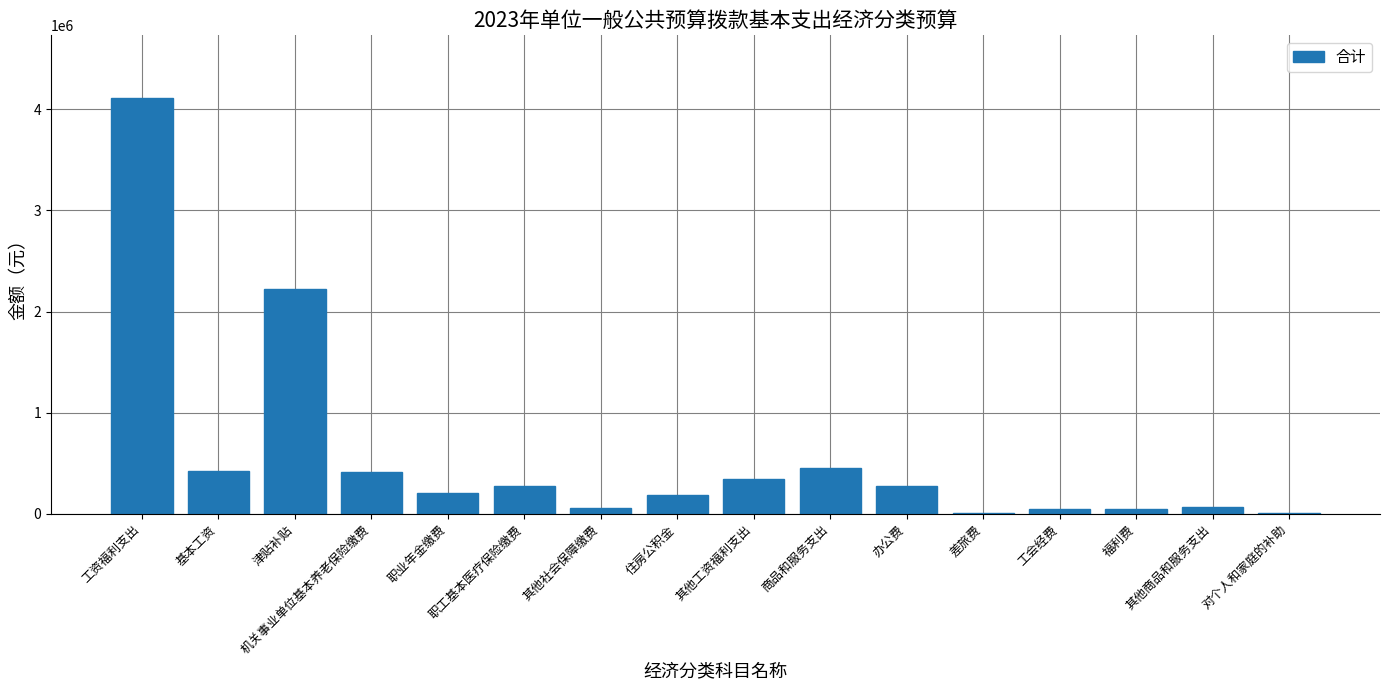

Is it true that the value at 福利费 is 52000?

True